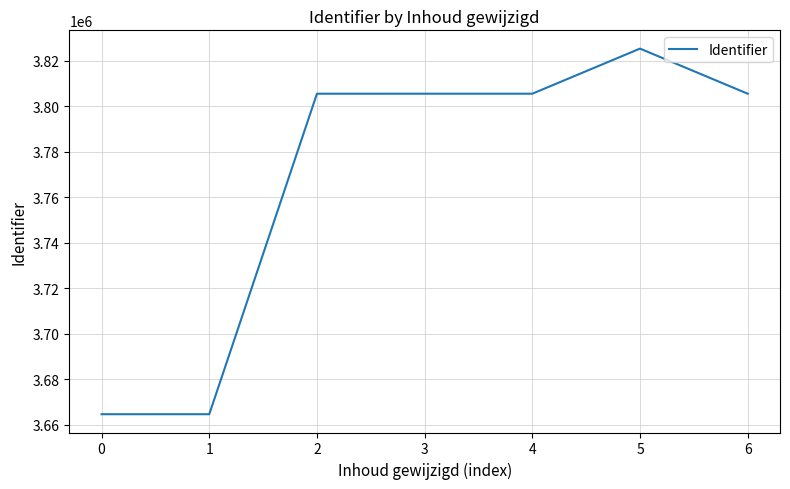

True or false: there are more than 0 points higher than both neighbors.

True